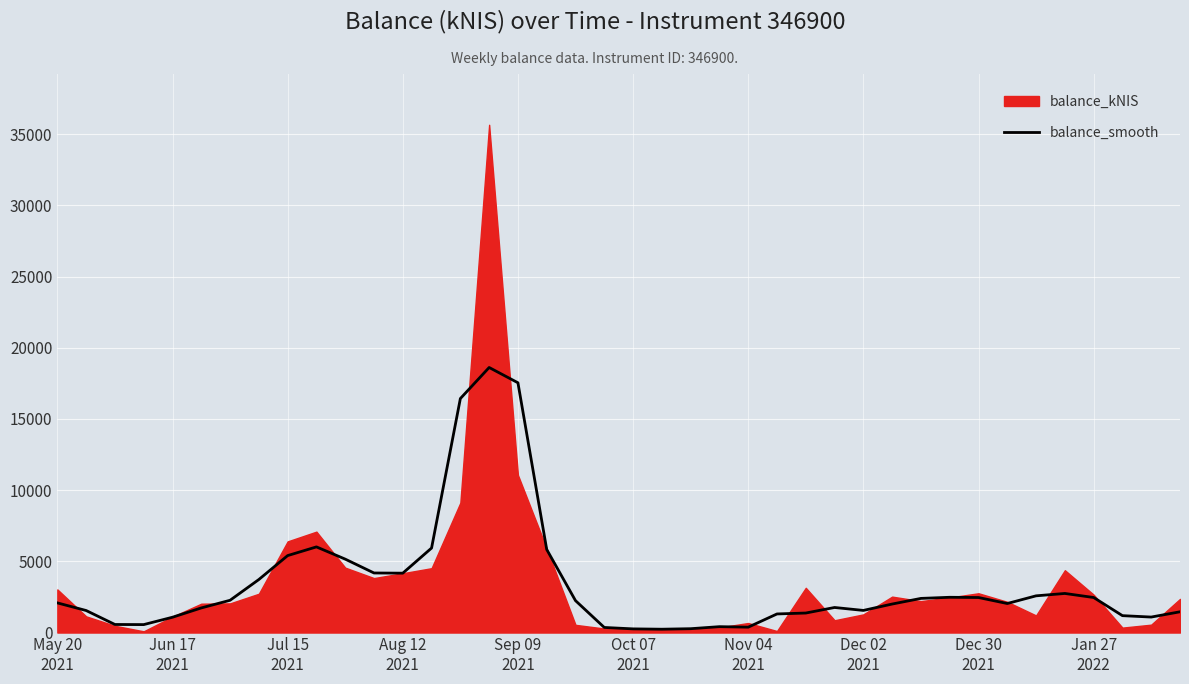

Rank the categories by value from lowest to highest.

21, 20, 22, 19, 24, 23, Aug 12
2021, Jul 15
2021, Sep 09
2021, 38, 37, 25, 26, 39, Jun 17
2021, 28, Oct 07
2021, 27, 29, 33, May 20
2021, 18, Nov 04
2021, 30, 32, 36, 31, 34, 35, Dec 02
2021, 12, 11, 10, Dec 30
2021, 17, 13, Jan 27
2022, 14, 16, 15